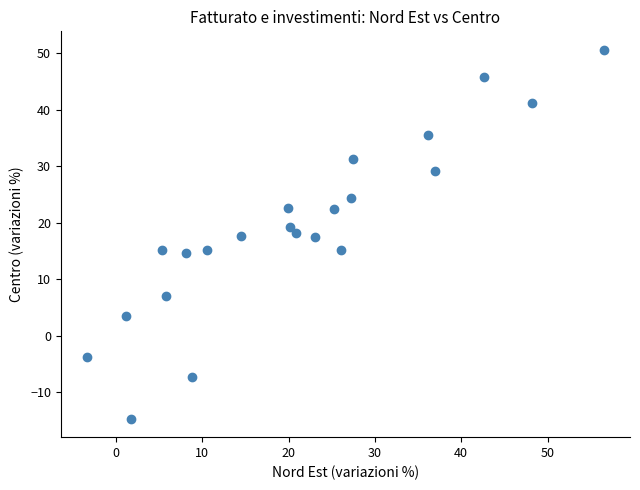

What is the range of X values (max minus min)?

60.0